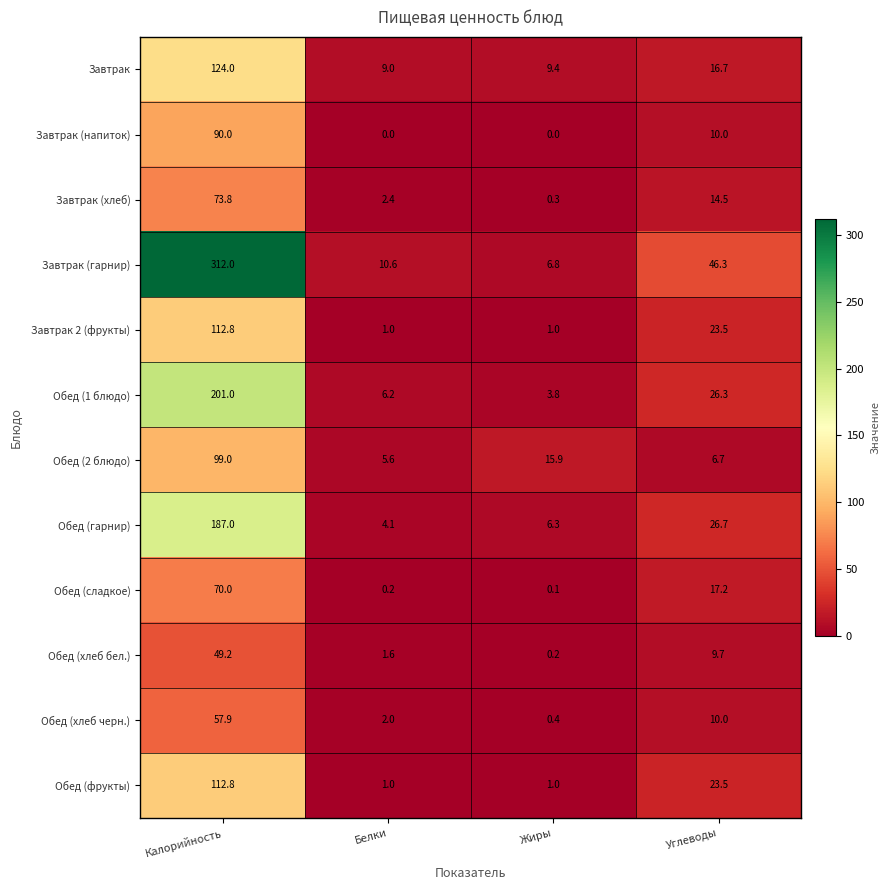

What is the total value across all series at Белки?

43.7